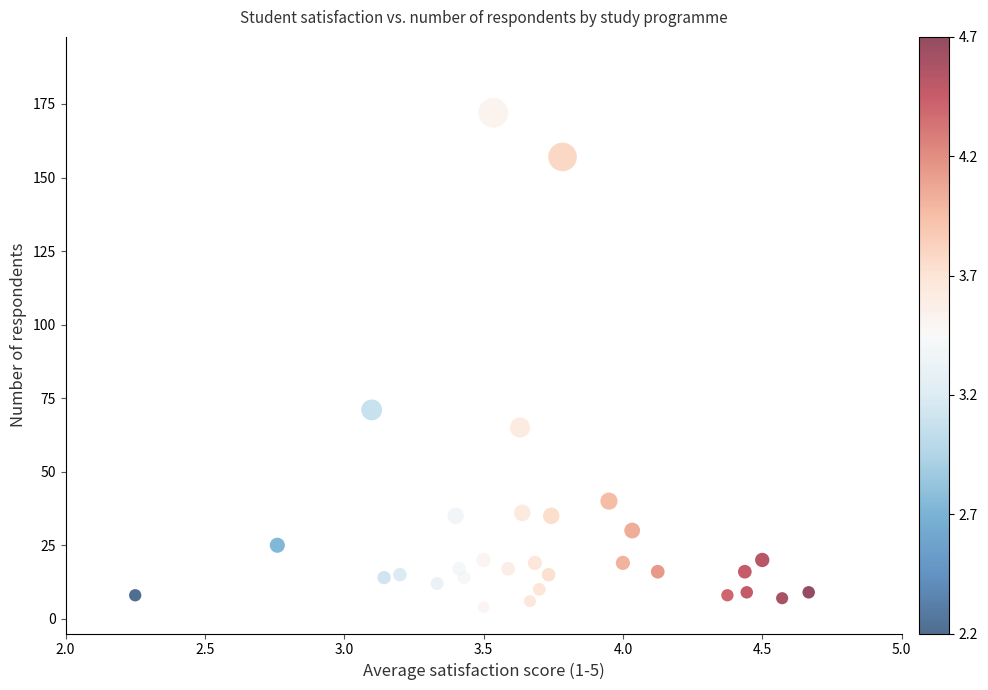

What Y value in the scatter plot is closest to 88?

71